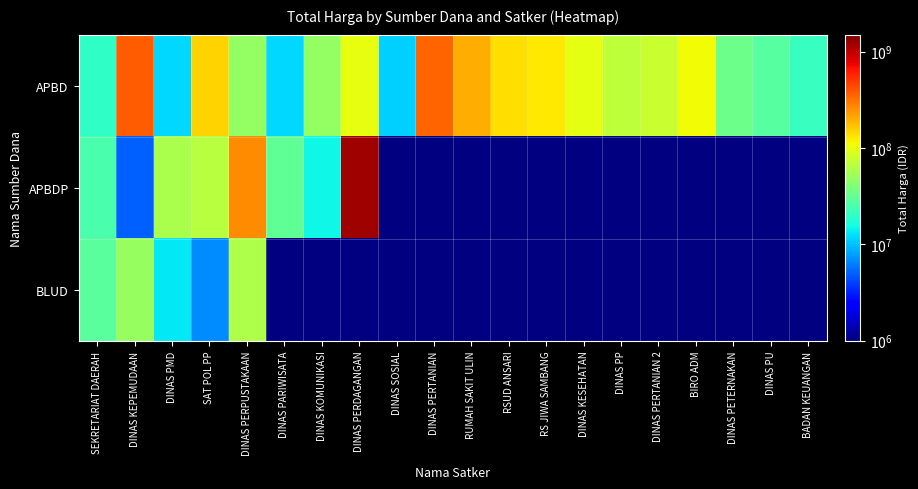

What is the highest value of the APBDP series?

1224682000.0